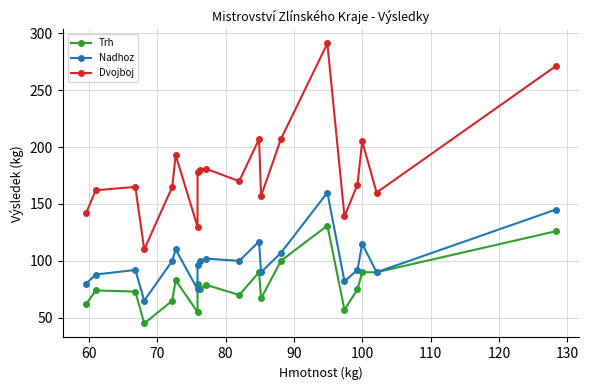

Reading left to right, transcribe all the data shown in this chart.

Trh: 62	74	73	45	65	83	55	80	75	79	70	90	67	100	131	57	75	90	90	126
Nadhoz: 80	88	92	65	100	110	75	96	100	102	100	117	90	107	160	82	92	115	90	145
Dvojboj: 142	162	165	110	165	193	130	178	180	181	170	207	157	207	291	139	167	205	160	271